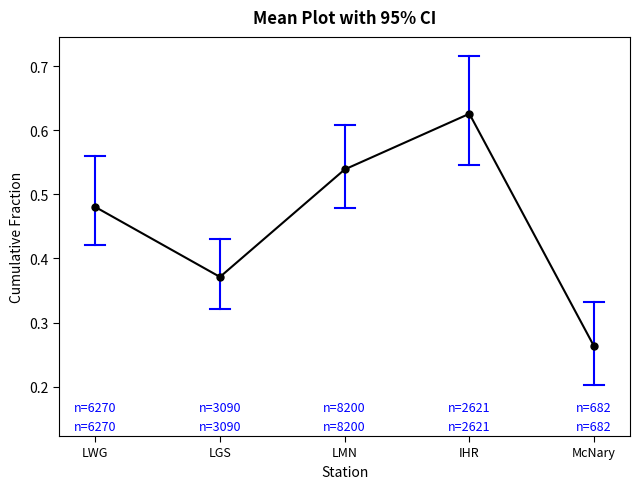

Rank the categories by value from highest to lowest.

IHR, LMN, LWG, LGS, McNary